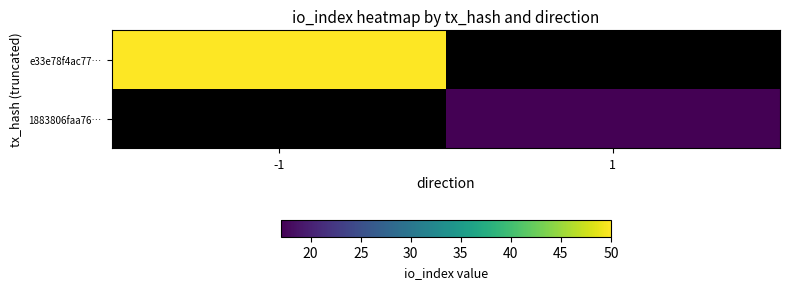

At which category does the chart reach its minimum across all series?

1